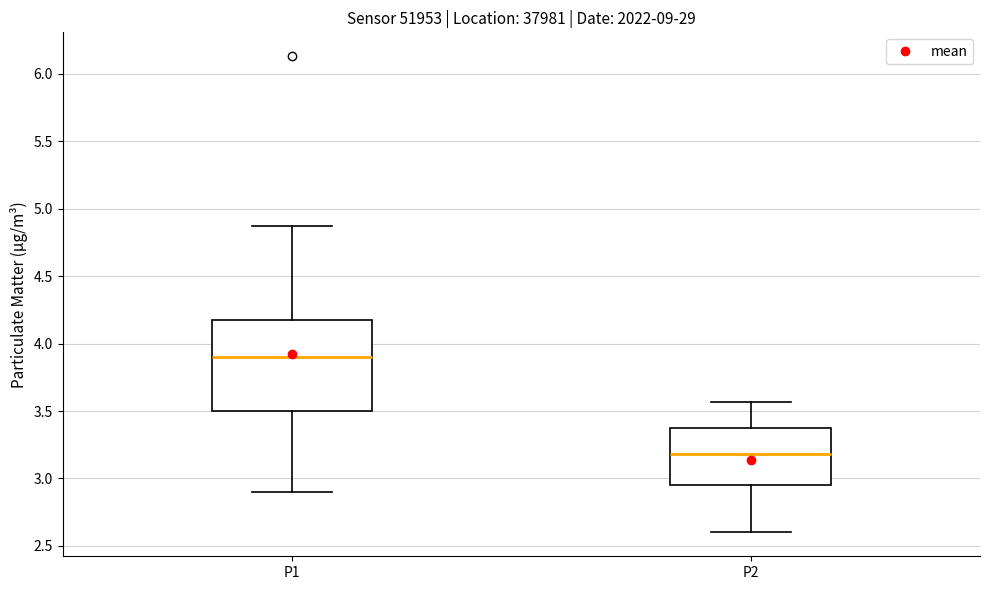

Reading left to right, transcribe this box plot: for each box, give where its median line is, the range the box spans, and where its two whiskers end, as read against the y-axis. The values are not printed on the chart, so give them approximately, as read against the axis.

P1: median 3.90, box 3.50 to 4.20, whiskers 2.90 to 4.85
P2: median 3.20, box 2.95 to 3.40, whiskers 2.60 to 3.55